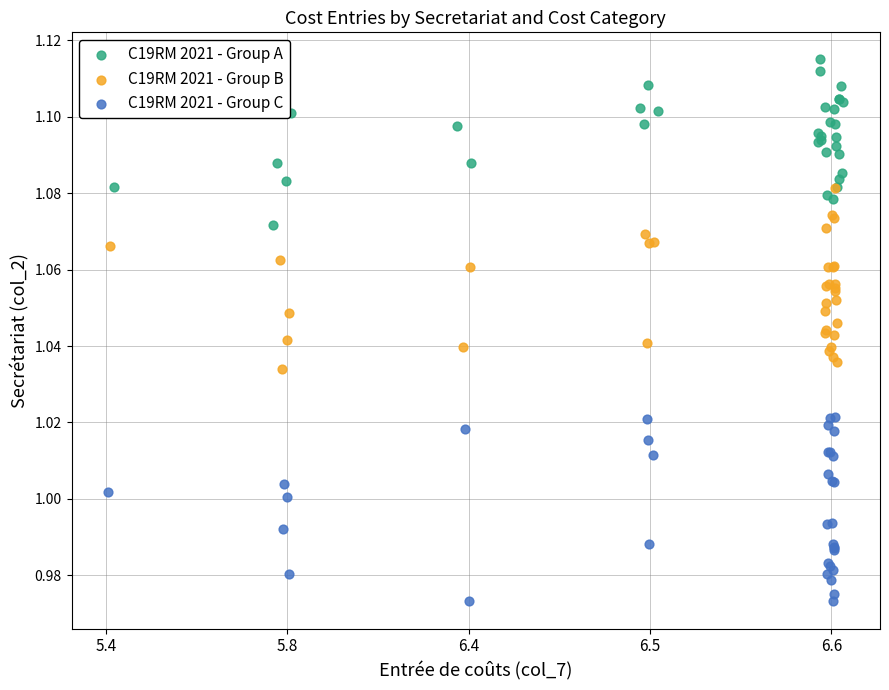

Which series reaches the maximum Y coordinate?

C19RM 2021 - Group A